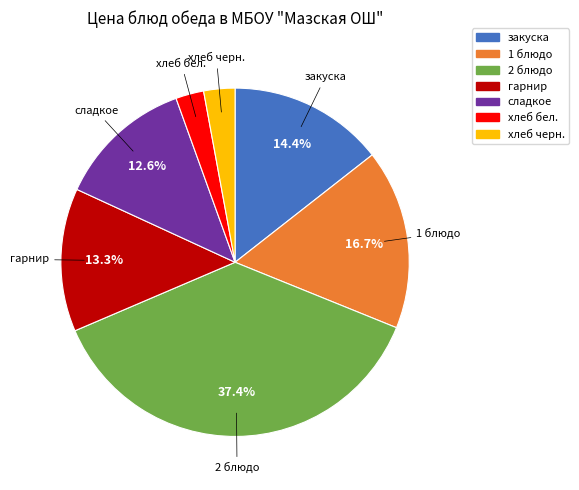

Count the number of slices in the pie.

7